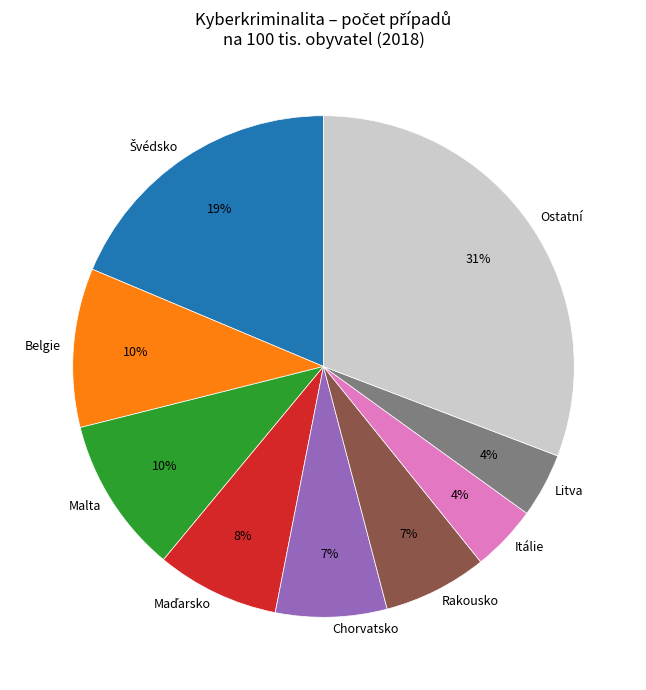

What is the largest slice in the pie chart?

Ostatní